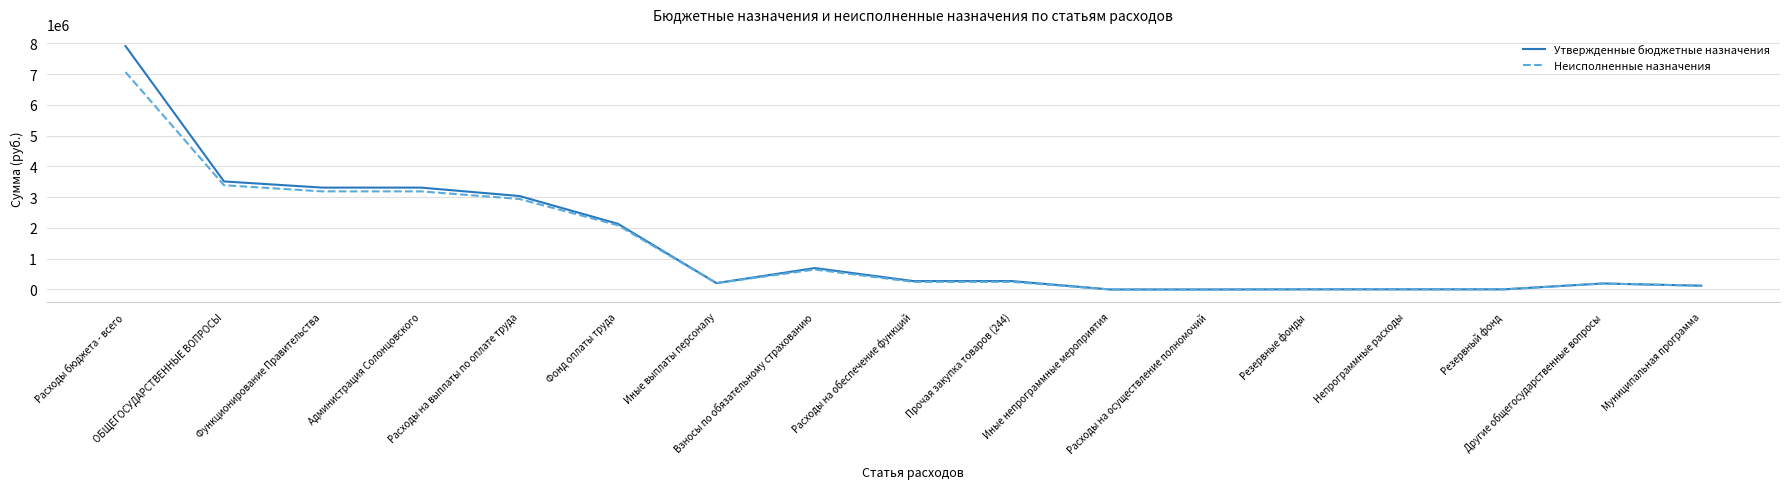

List the series in order of their overall mean, highest first.

Утвержденные бюджетные назначения, Неисполненные назначения